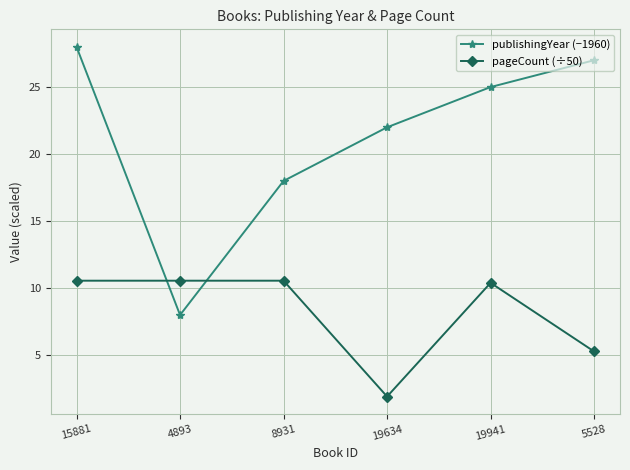

True or false: pageCount (÷50) has more than 2 interior local peaks.

False